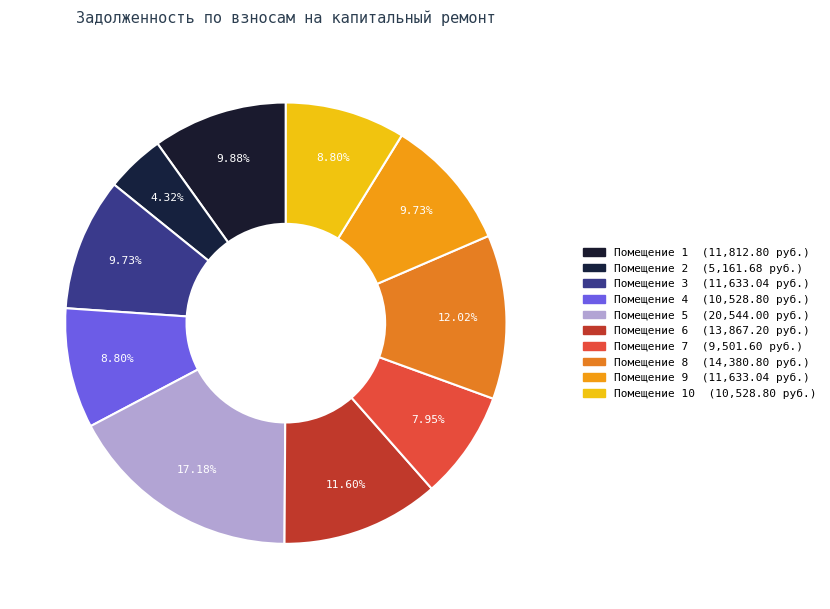

How many slices are in this pie chart?

10